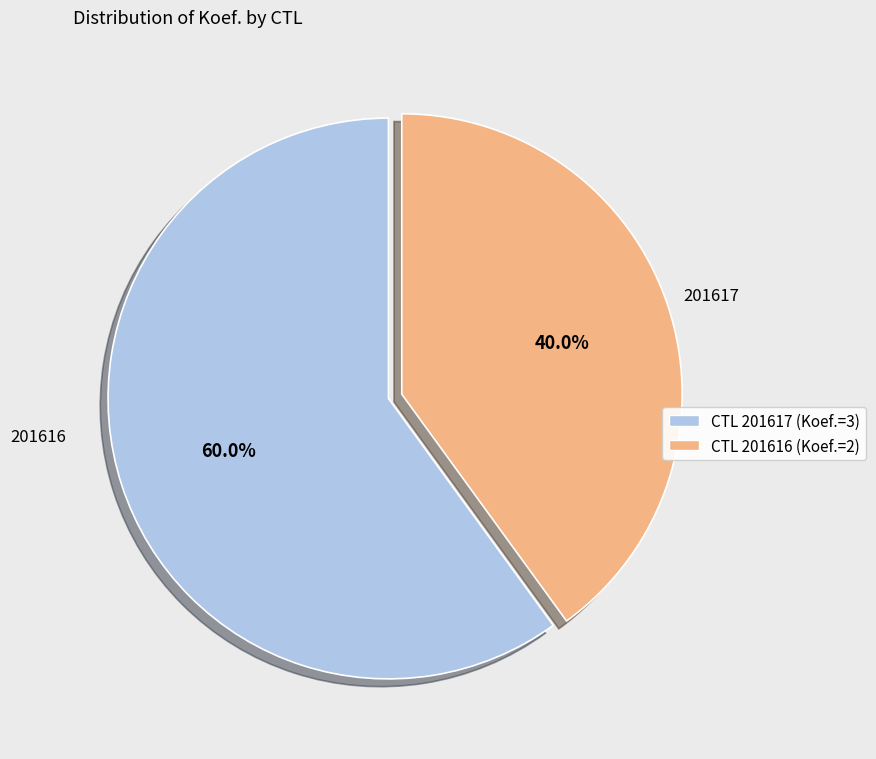

What is the largest slice in the pie chart?

CTL 201617 (Koef.=3)